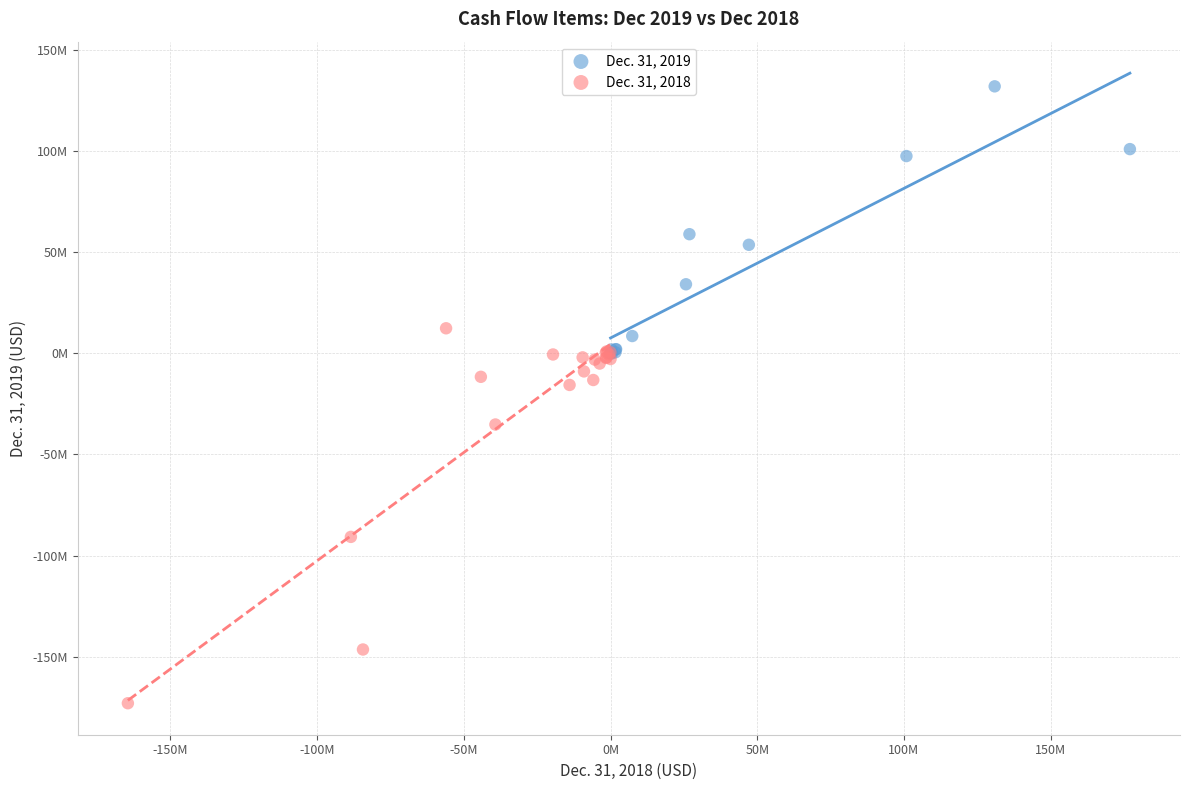

What are all the series names shown in the legend?

Dec. 31, 2019, Dec. 31, 2018